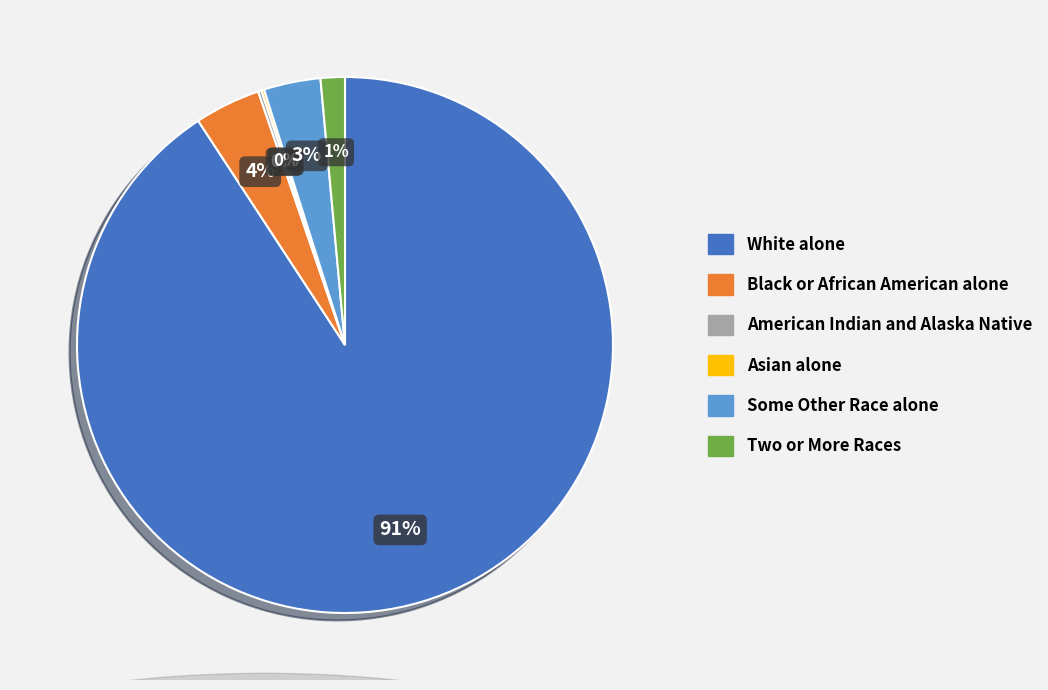

Combined, do Two or More Races and Black or African American alone account for over 50%?

No